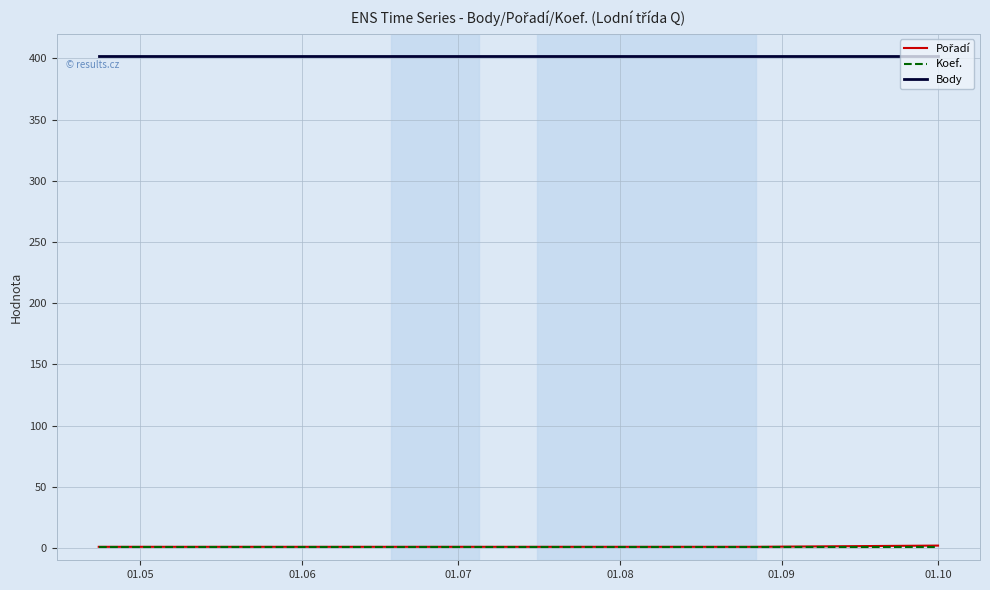

Does the chart display data point markers on the line(s)?

No